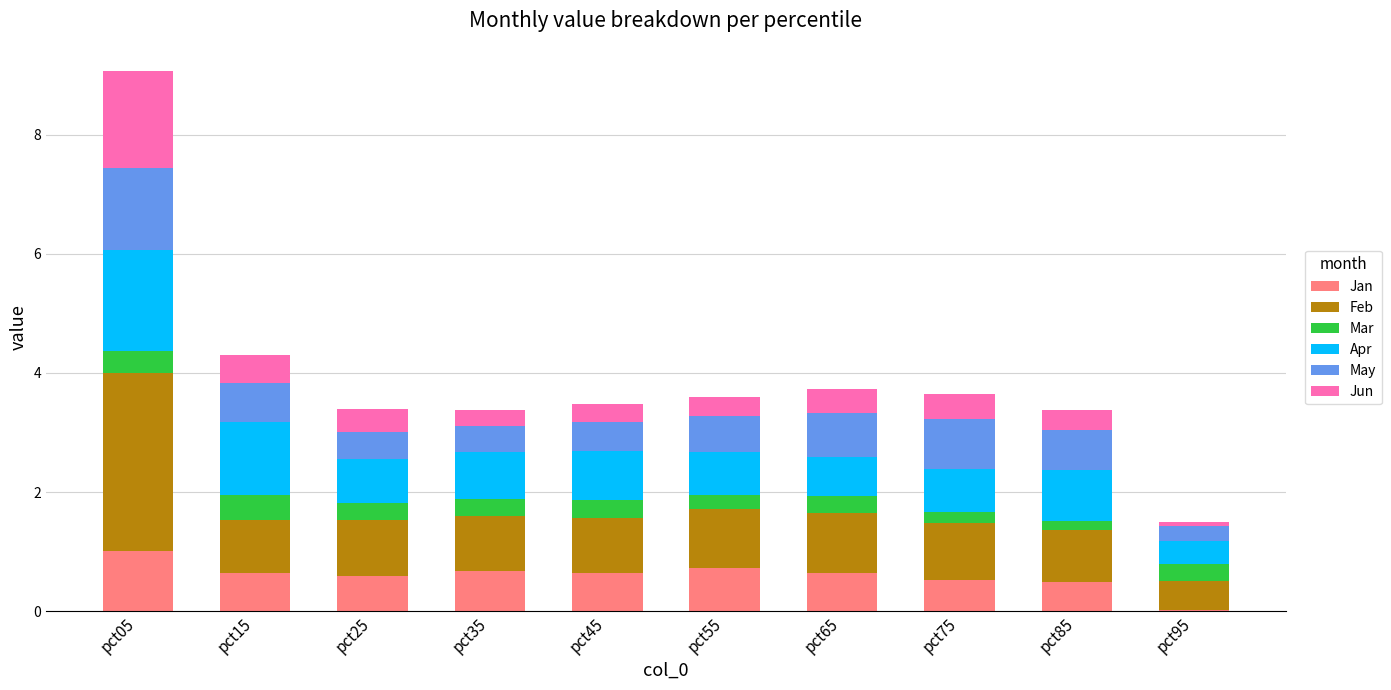

What is the total value across all series at pct15?

4.3